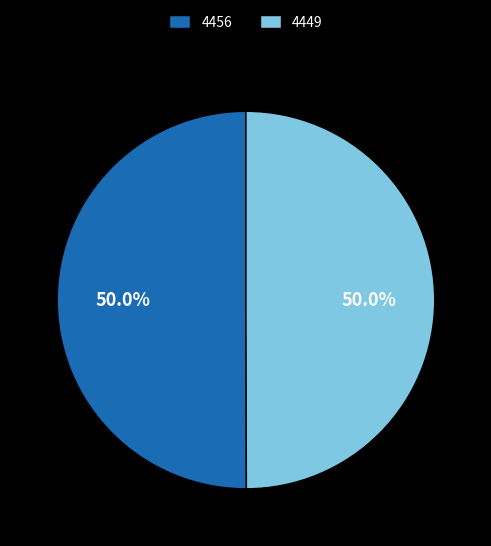

What is the ratio of the value at 4449 to the value at 4456?

1.0